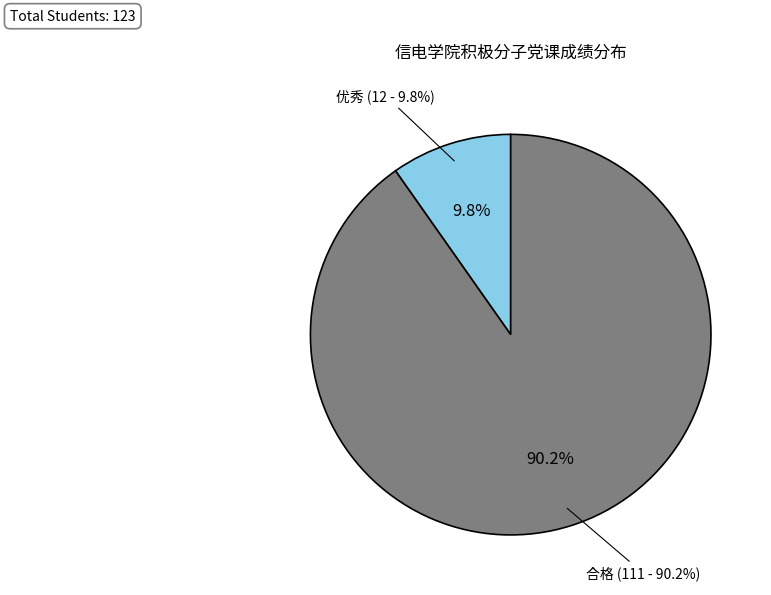

Is 优秀 the majority of the pie?

No